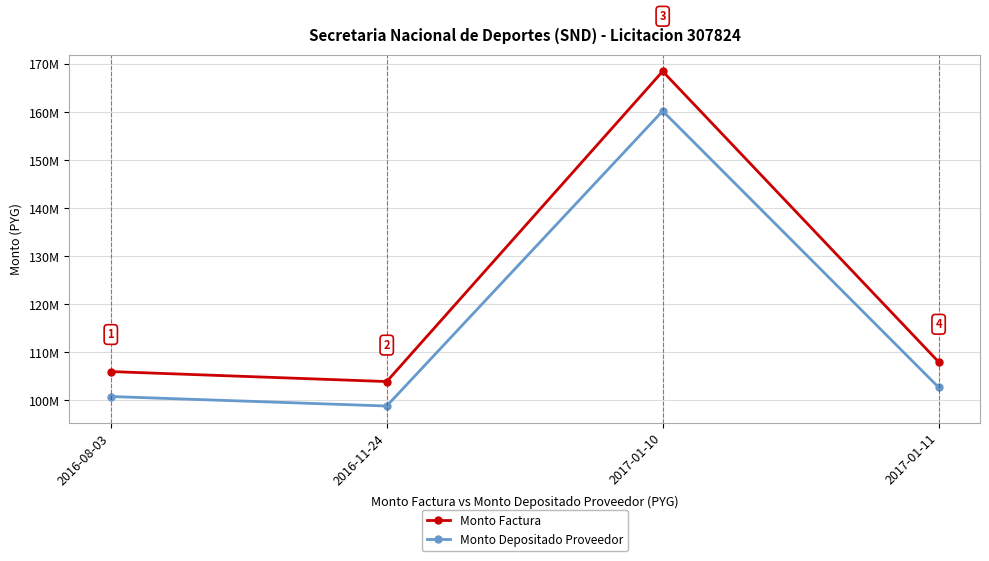

True or false: Monto Factura and Monto Depositado Proveedor intersect in this chart.

False